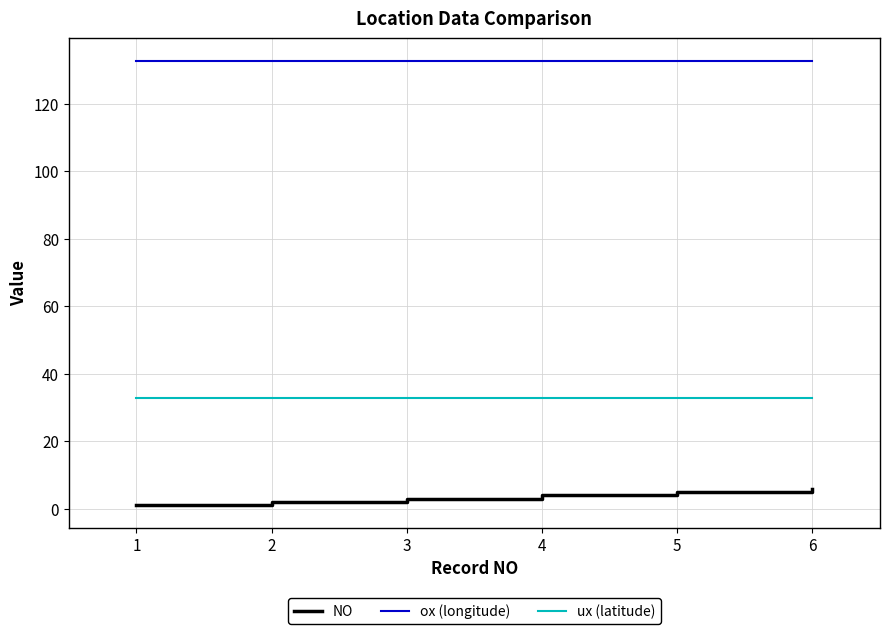

Is the value of NO at 6 greater than the value of ox (longitude) at 5?

No